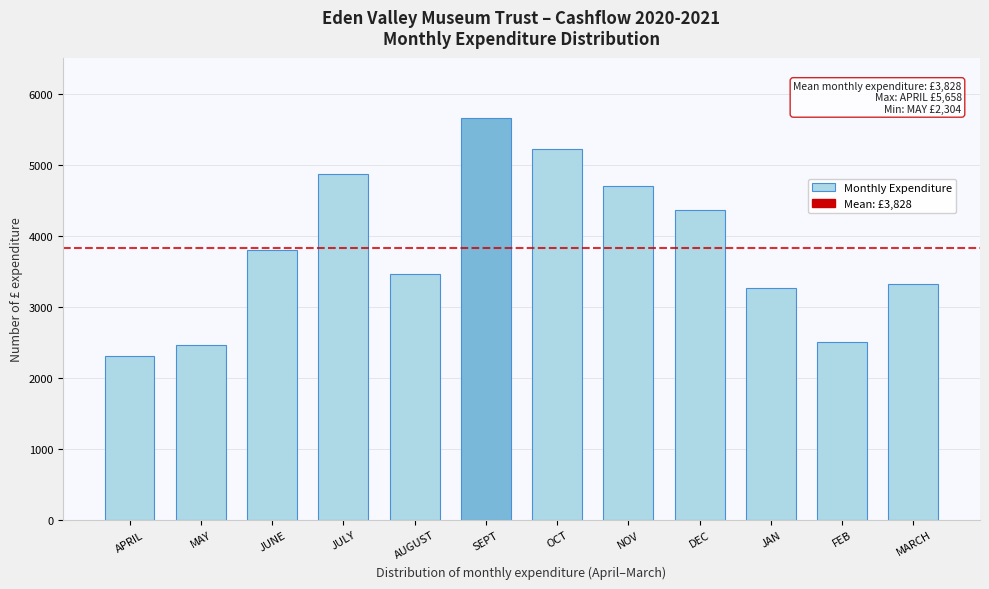

What is the label of the 5th bar from the right?

NOV